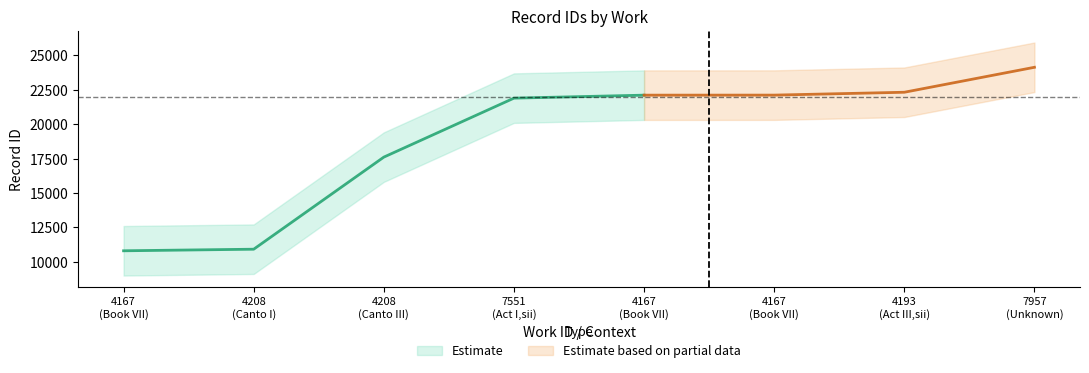

What is the change in value from 4208 to 4167?

+11196